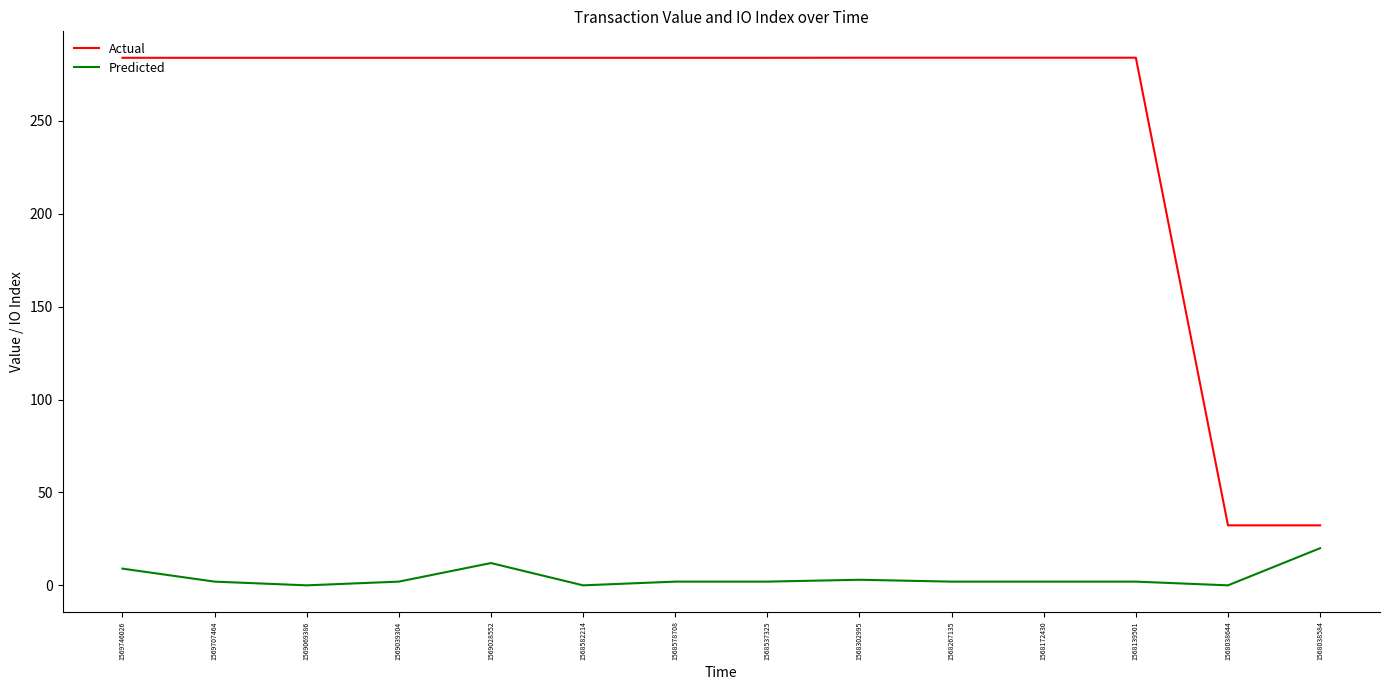

What is the total value across all series at 1569028552?

296.0